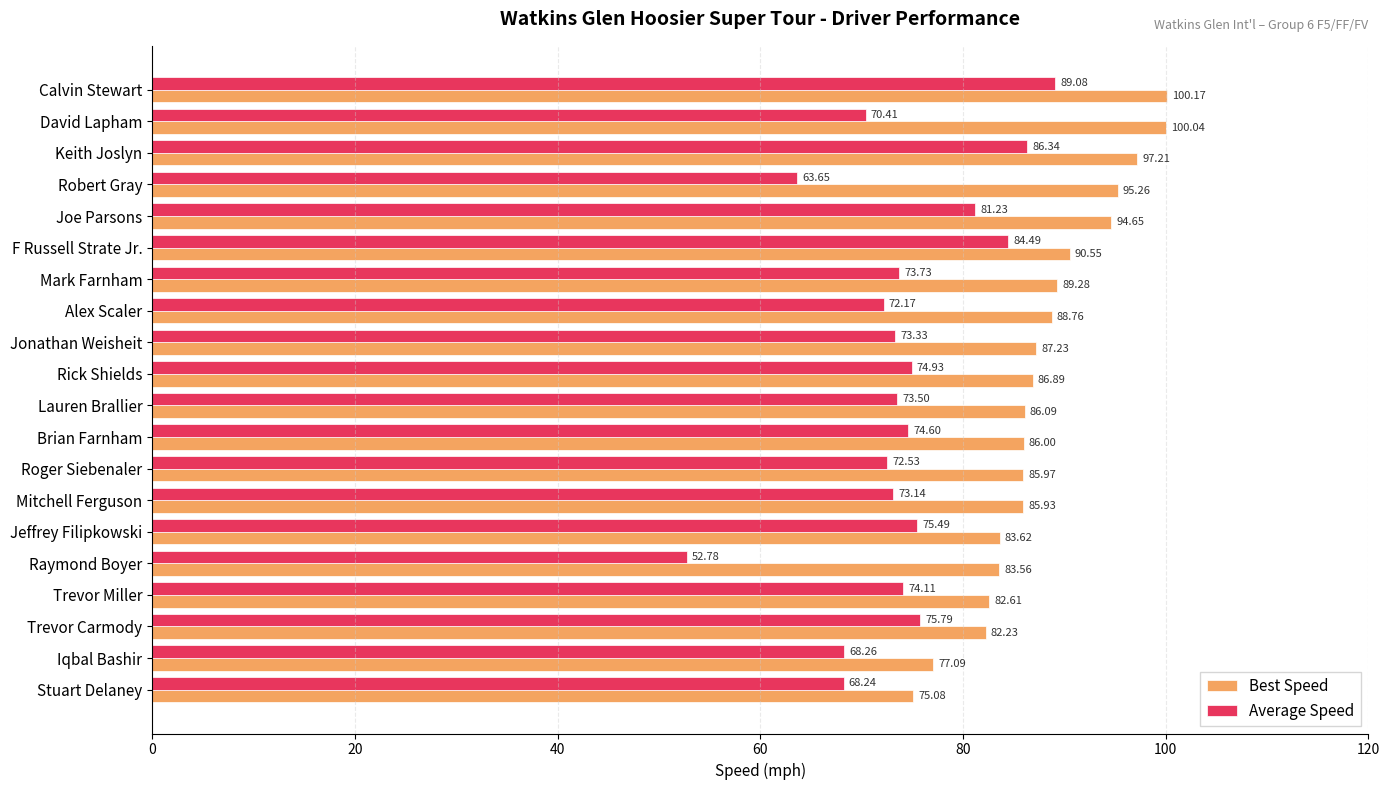

Count the number of data series in this chart.

2